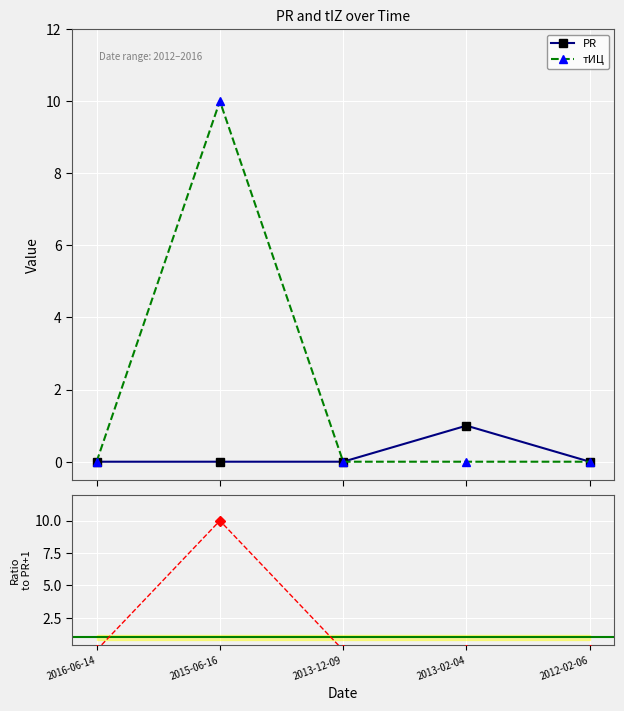

How many interior local peaks does the PR series have?

1